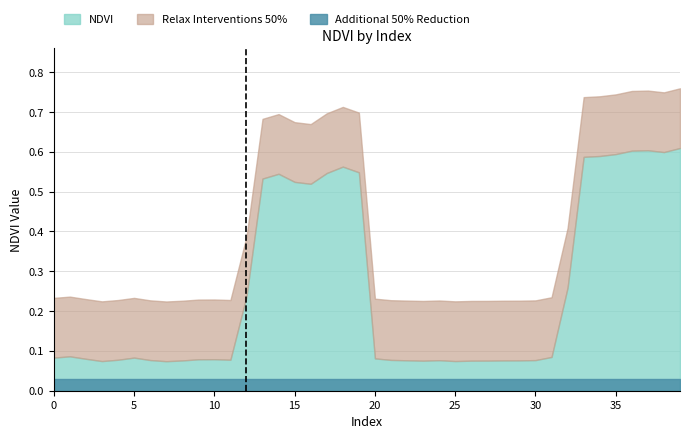

True or false: Zone and NDVI cross at least once.

False